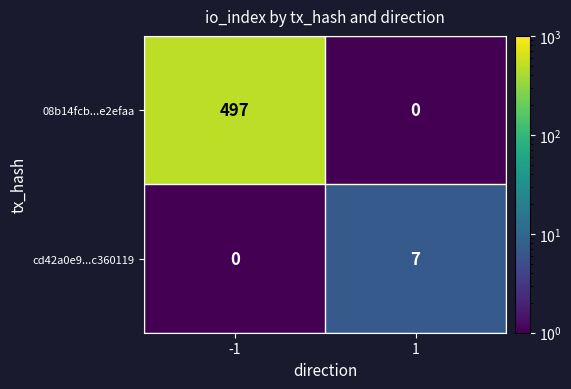

At how many categories does at least one series exceed 49?

1